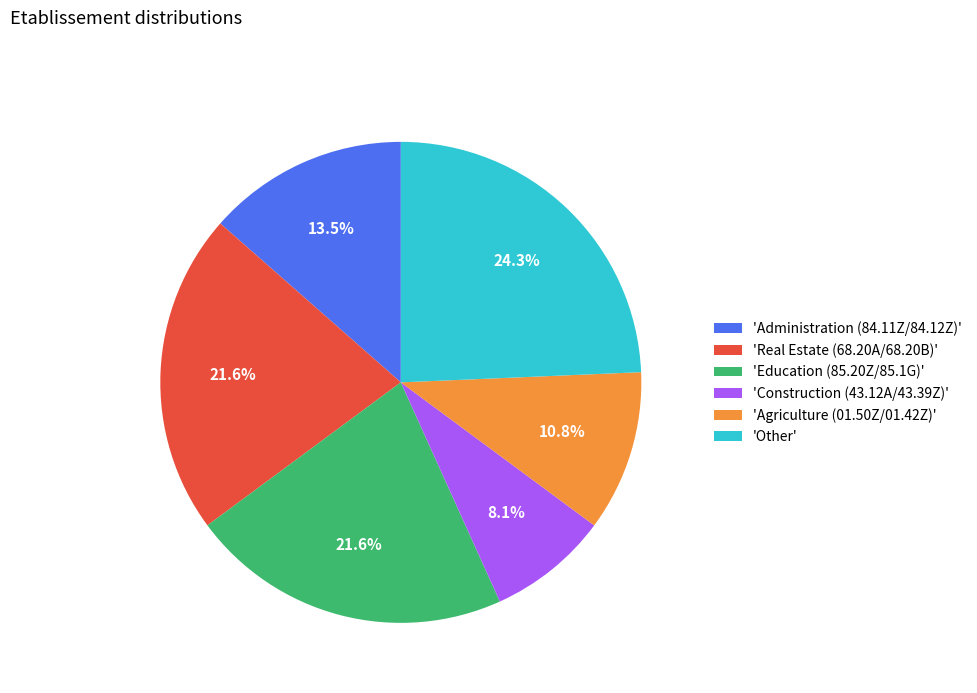

Does 'Education (85.20Z/85.1G)' represent more than half of the total?

No